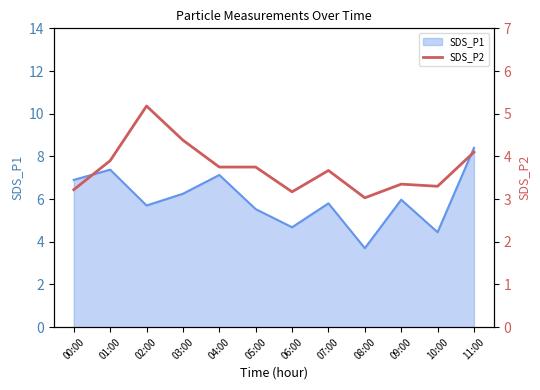

At which category does the data reach its first local valley?

06:00